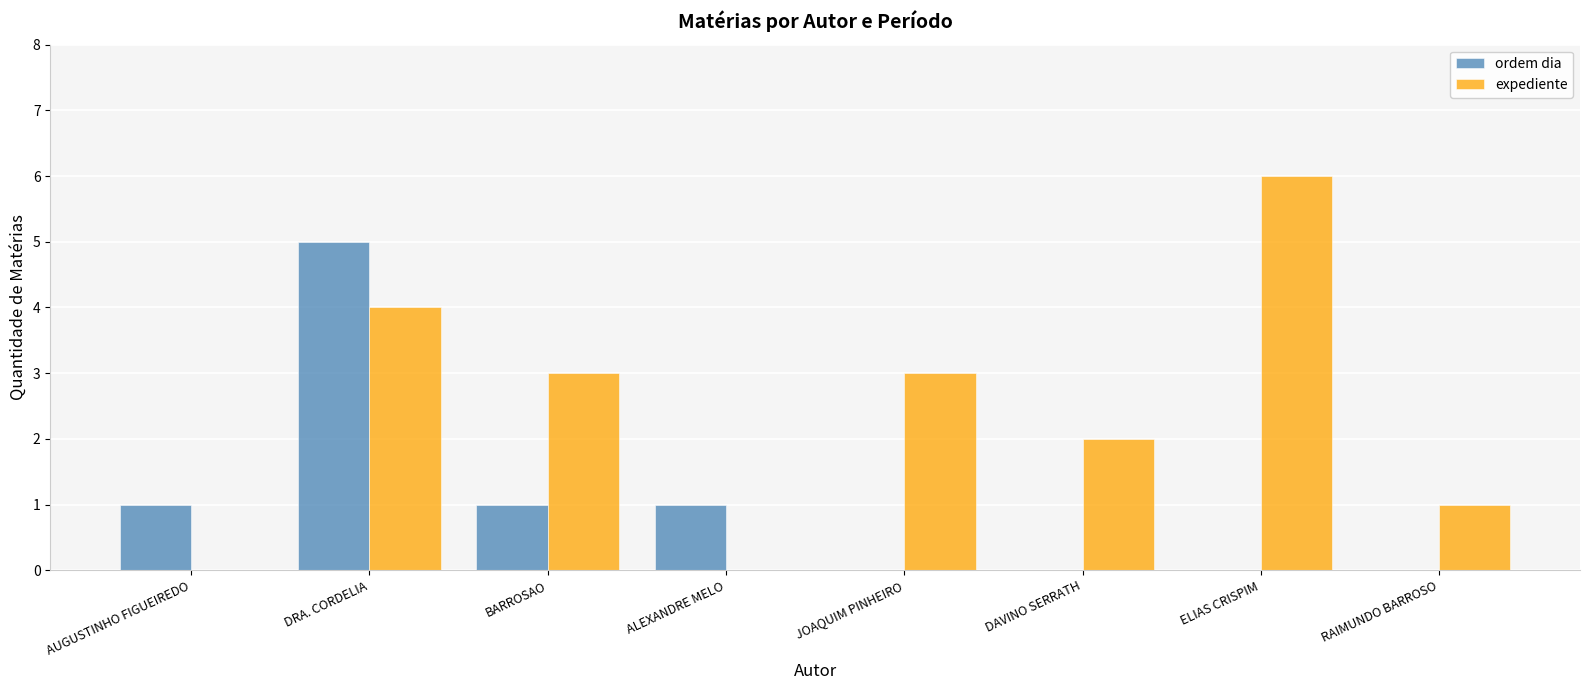

Which series has the largest range (max minus min)?

expediente